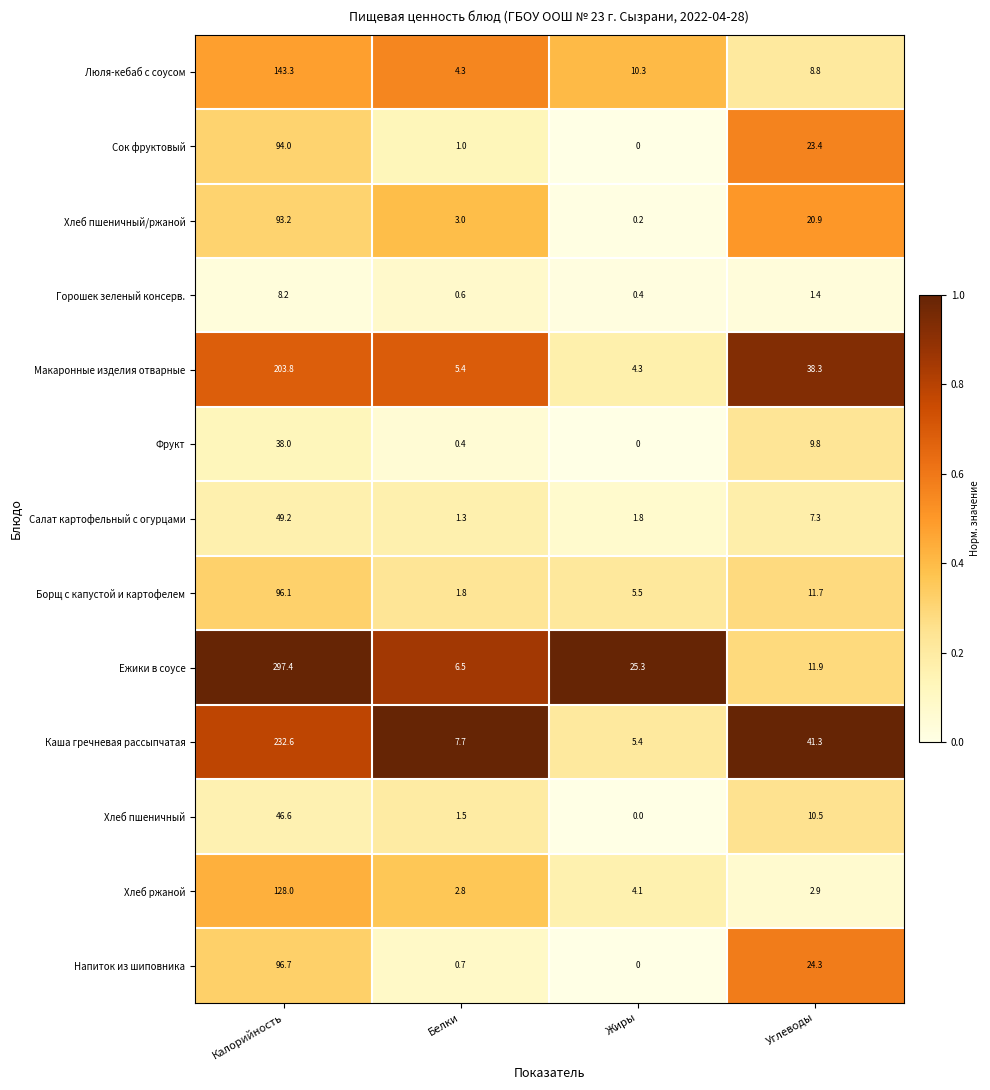

Is the value of Салат картофельный с огурцами at Углеводы greater than the value of Хлеб пшеничный at Углеводы?

No